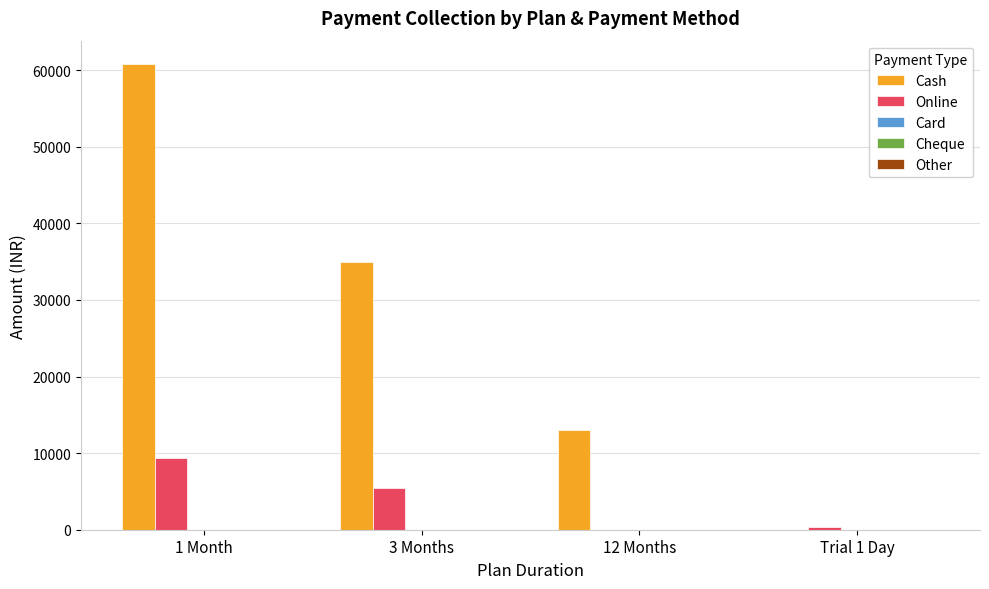

How many groups of bars are there?

4